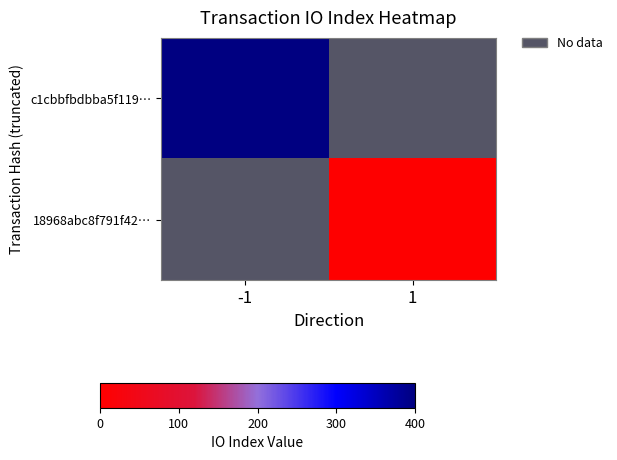

Read the c1cbbfbdbba5f119… value at -1.

398.0